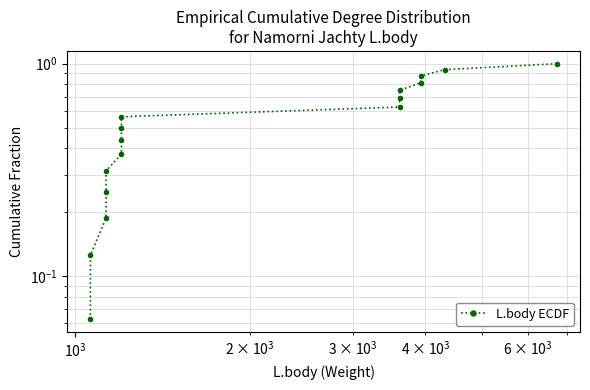

What is the value of the 5th point from the left?

0.3